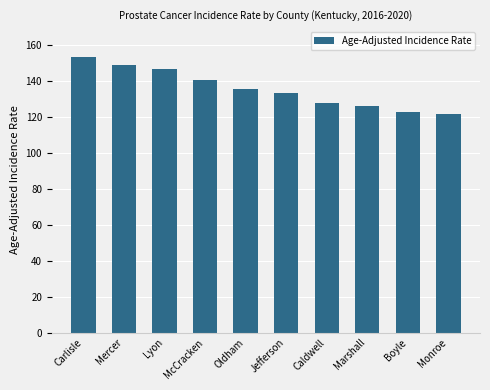

At which label does the data first exceed 135?

Carlisle